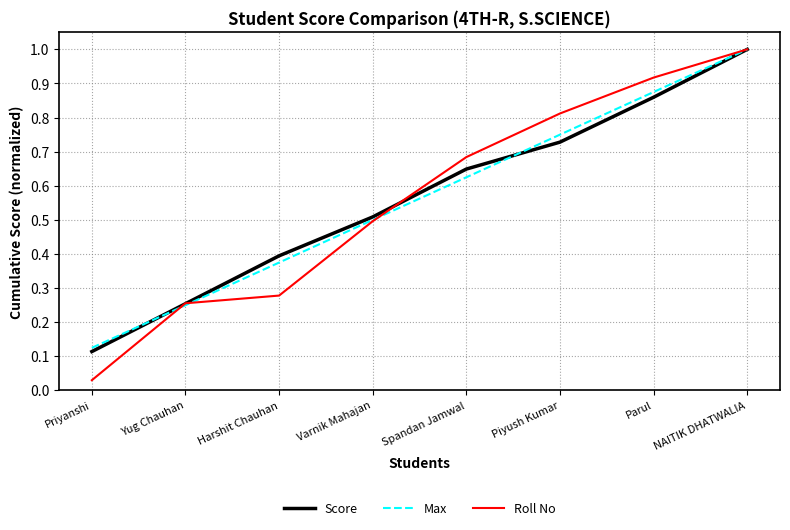

The Score series shows 0.4 at Yug Chauhan. True or false?

False